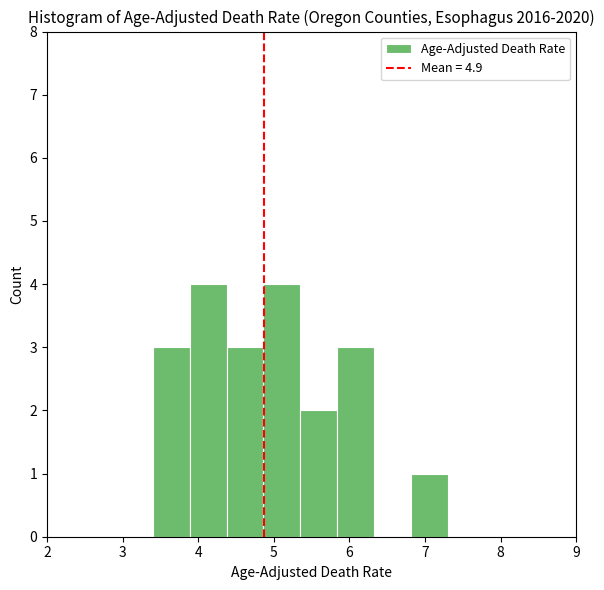

How tall is the bar that spans 5.4 to 5.8 on the x-axis? Neither the bar edges nor the heights are printed on the chart, so give them approximately, as read against the axes.

2